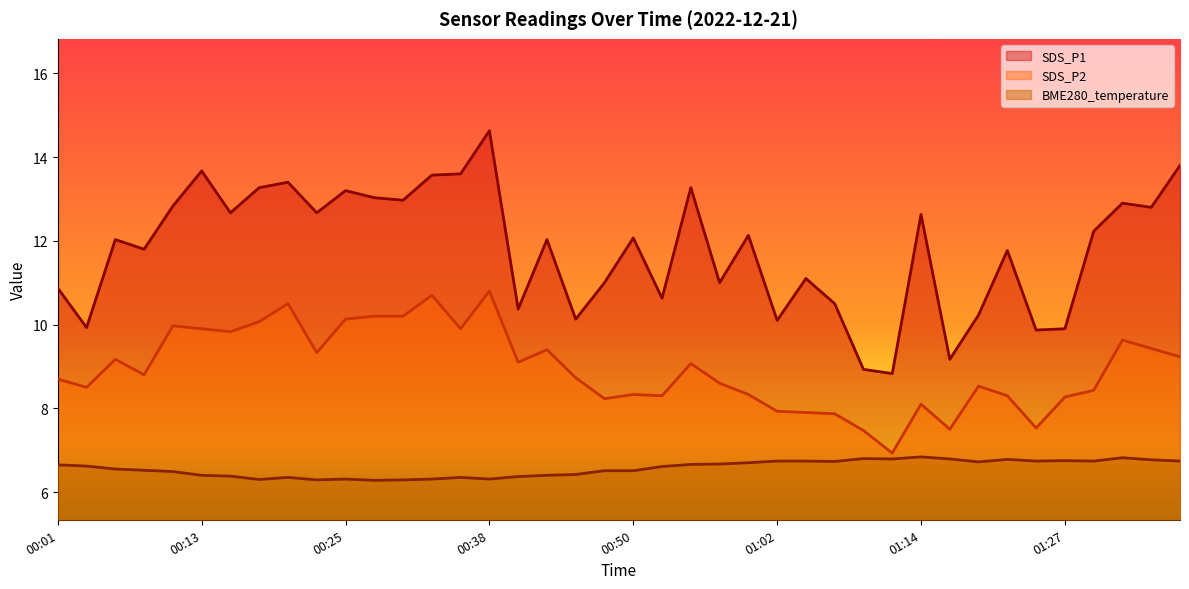

True or false: BME280_temperature and SDS_P1 cross at least once.

False